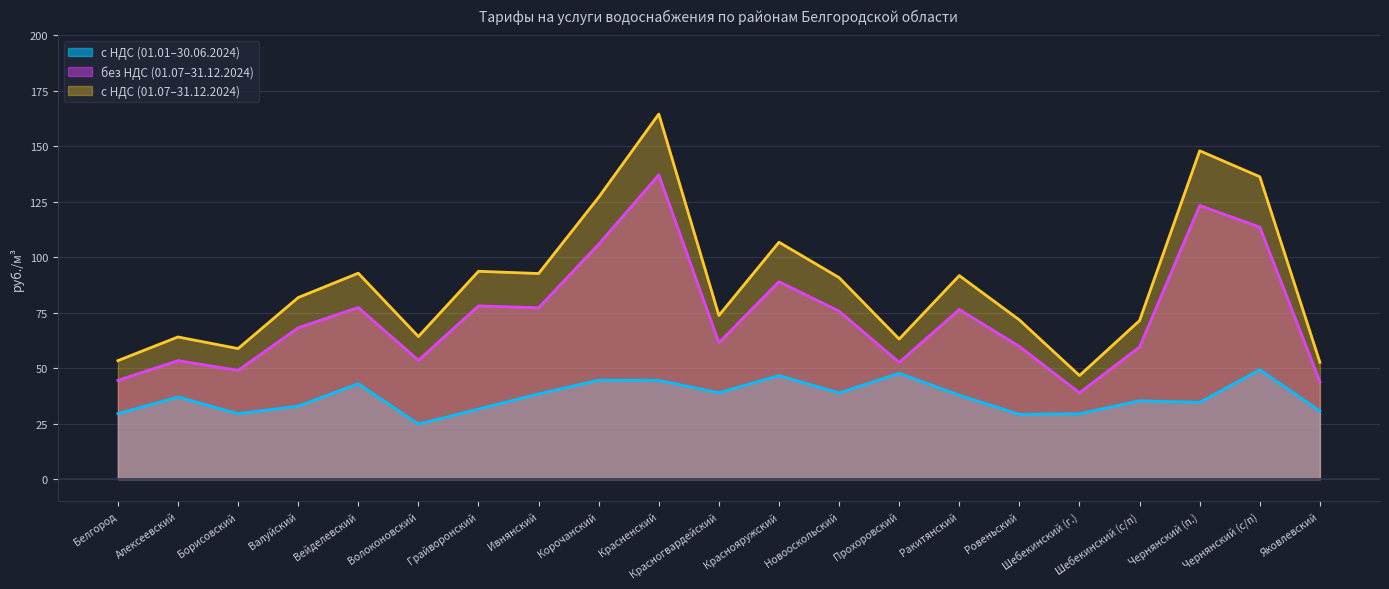

Where does the с НДС (01.01–30.06.2024) series first go above 36?

Алексеевский